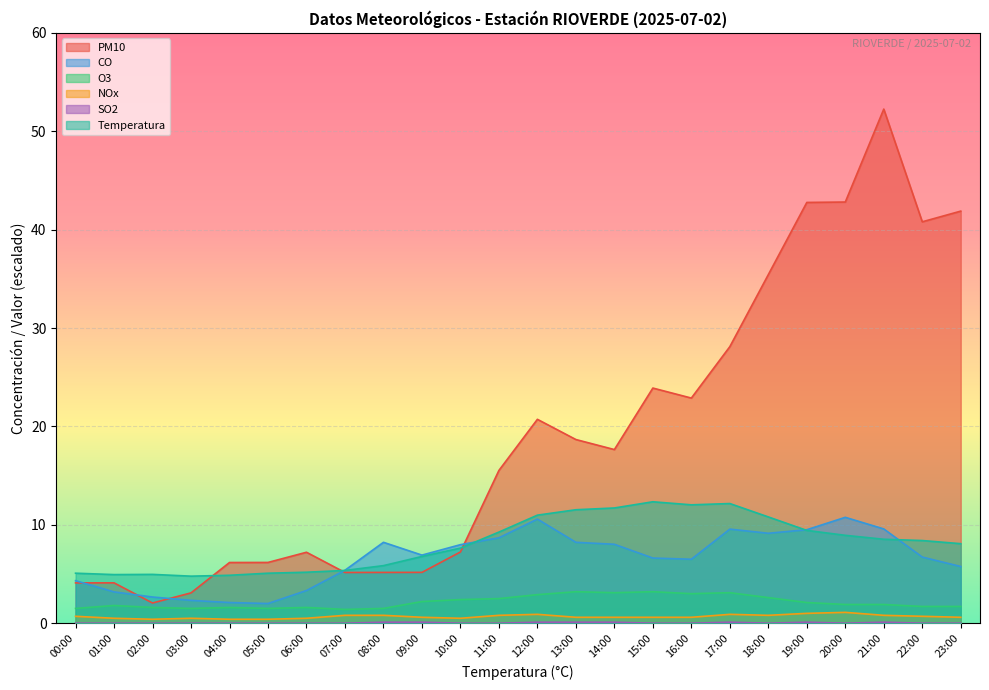

What position from the right is 08:00?

16